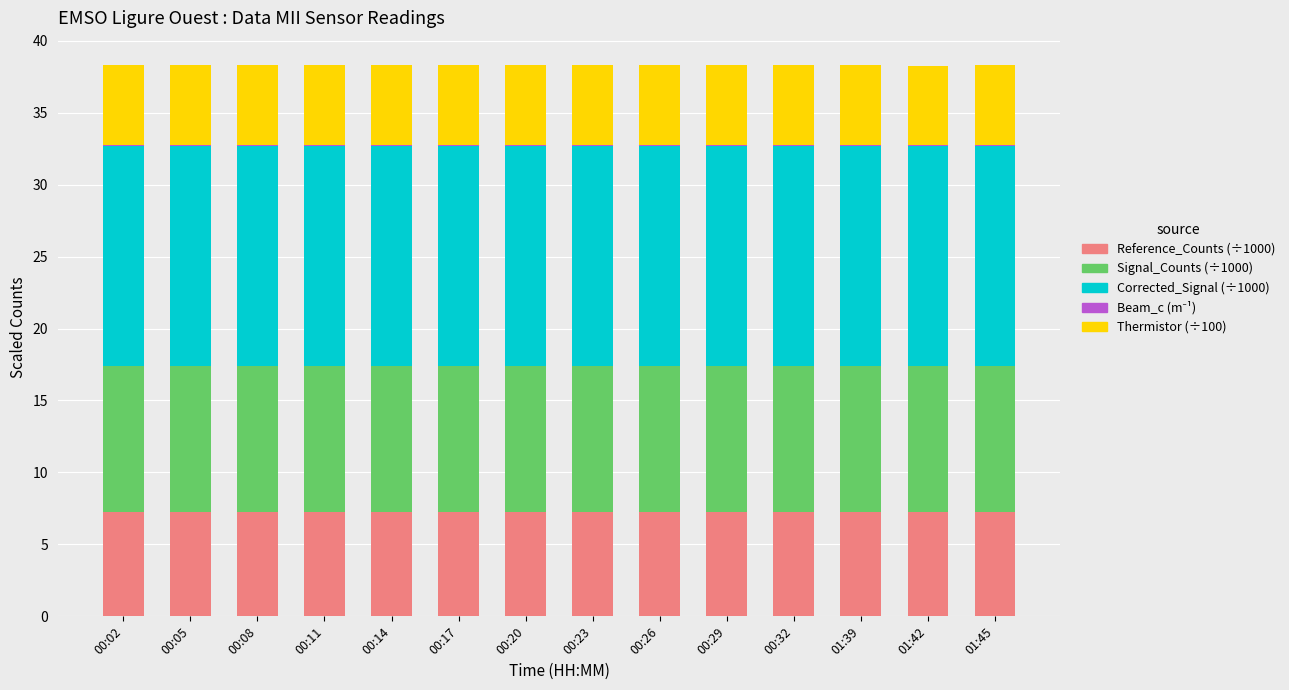

Are the bars grouped side by side (vs. stacked)?

No